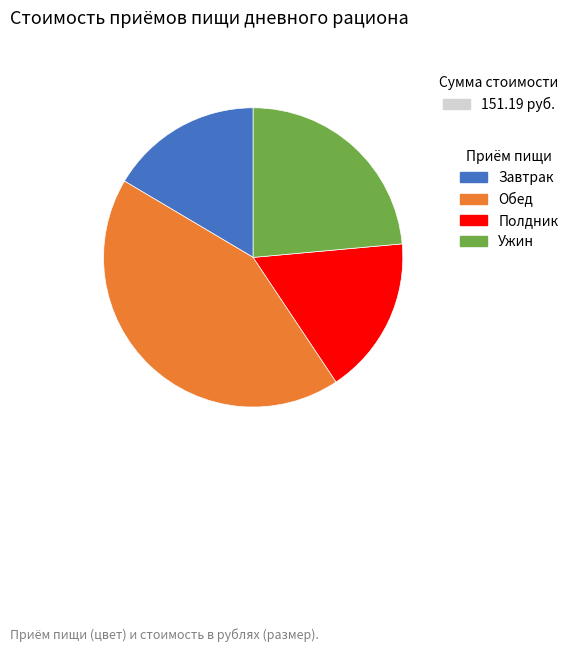

Combined, do Ужин and Завтрак account for over 50%?

No